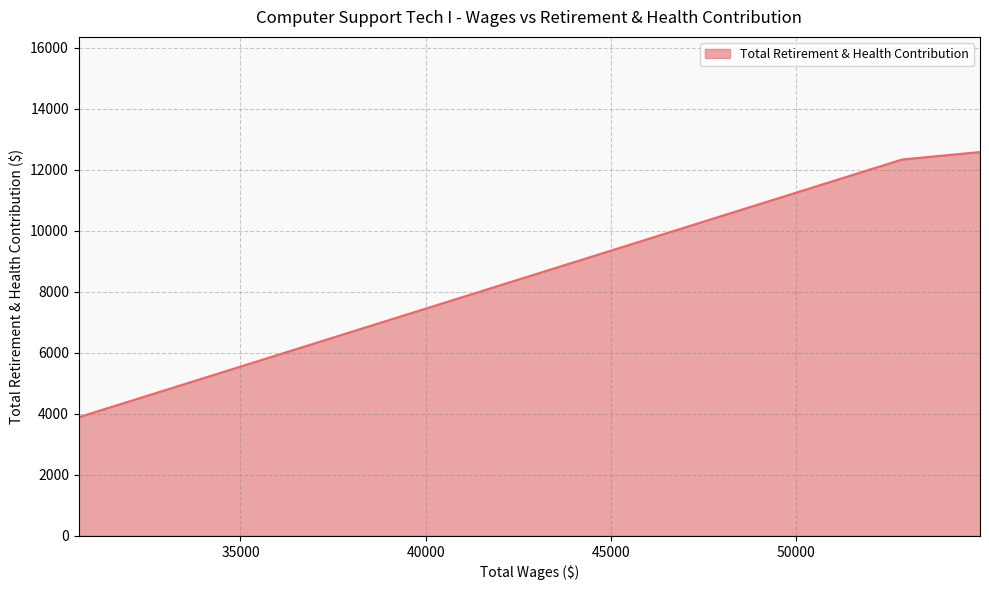

What is the difference between the second highest and minimum values?

8449